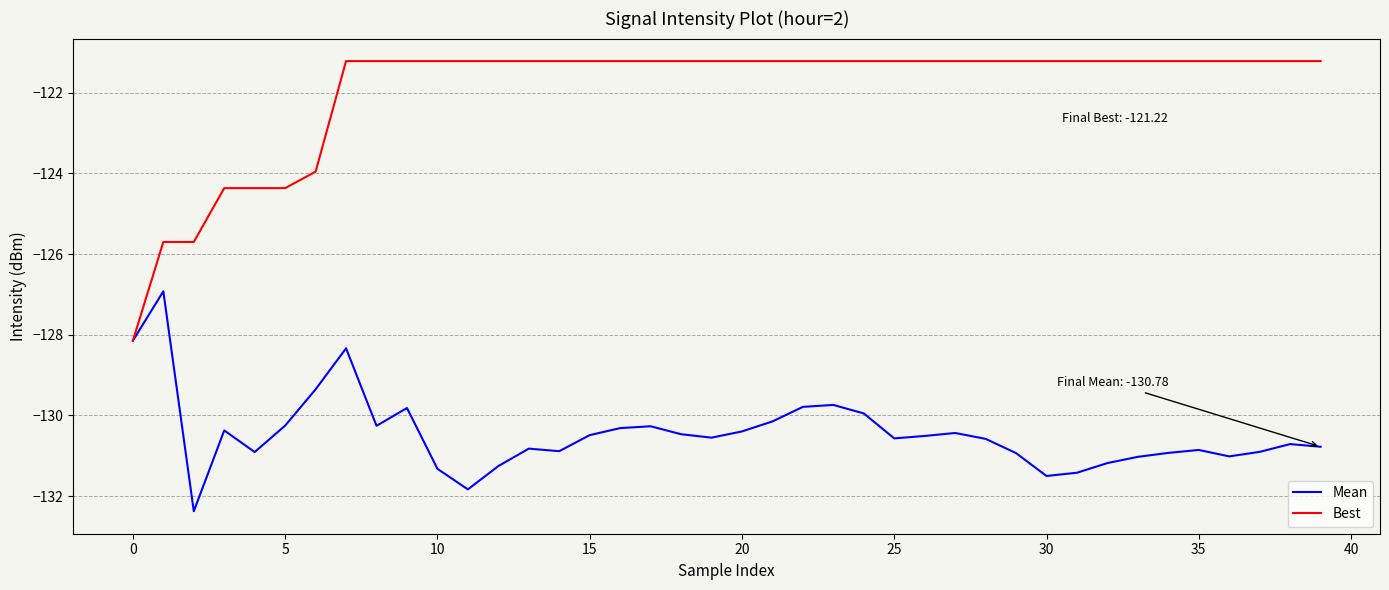

Which series has the largest total across all categories?

Best